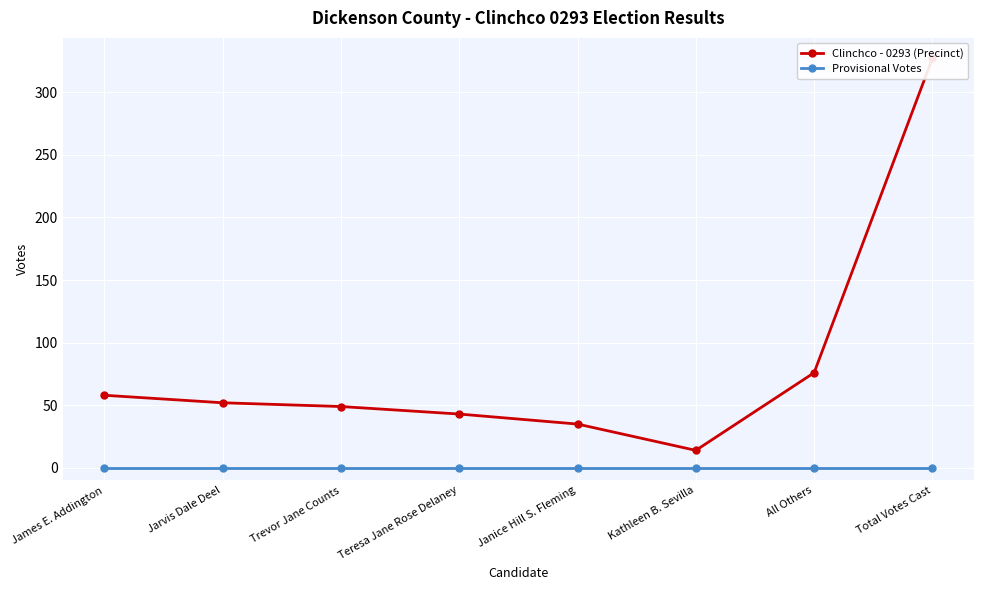

True or false: Clinchco - 0293 (Precinct) and Provisional Votes intersect in this chart.

False